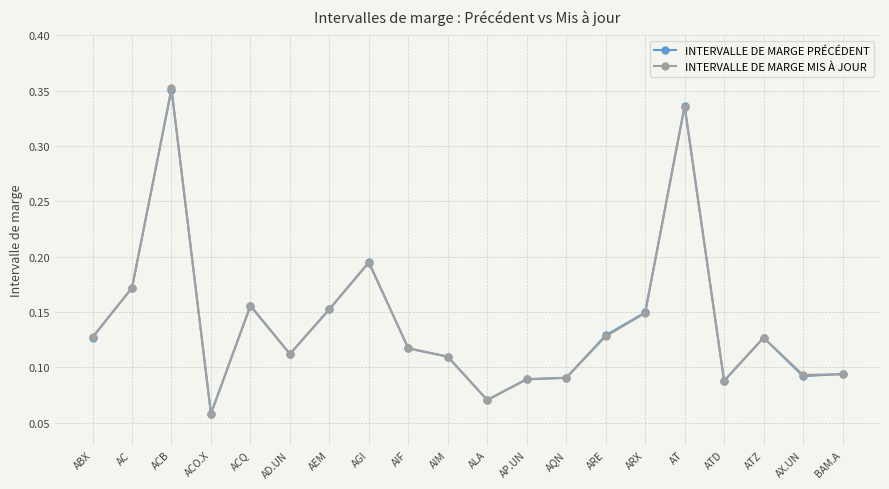

Between ACB and ALA, which series saw the biggest shift?

INTERVALLE DE MARGE MIS À JOUR